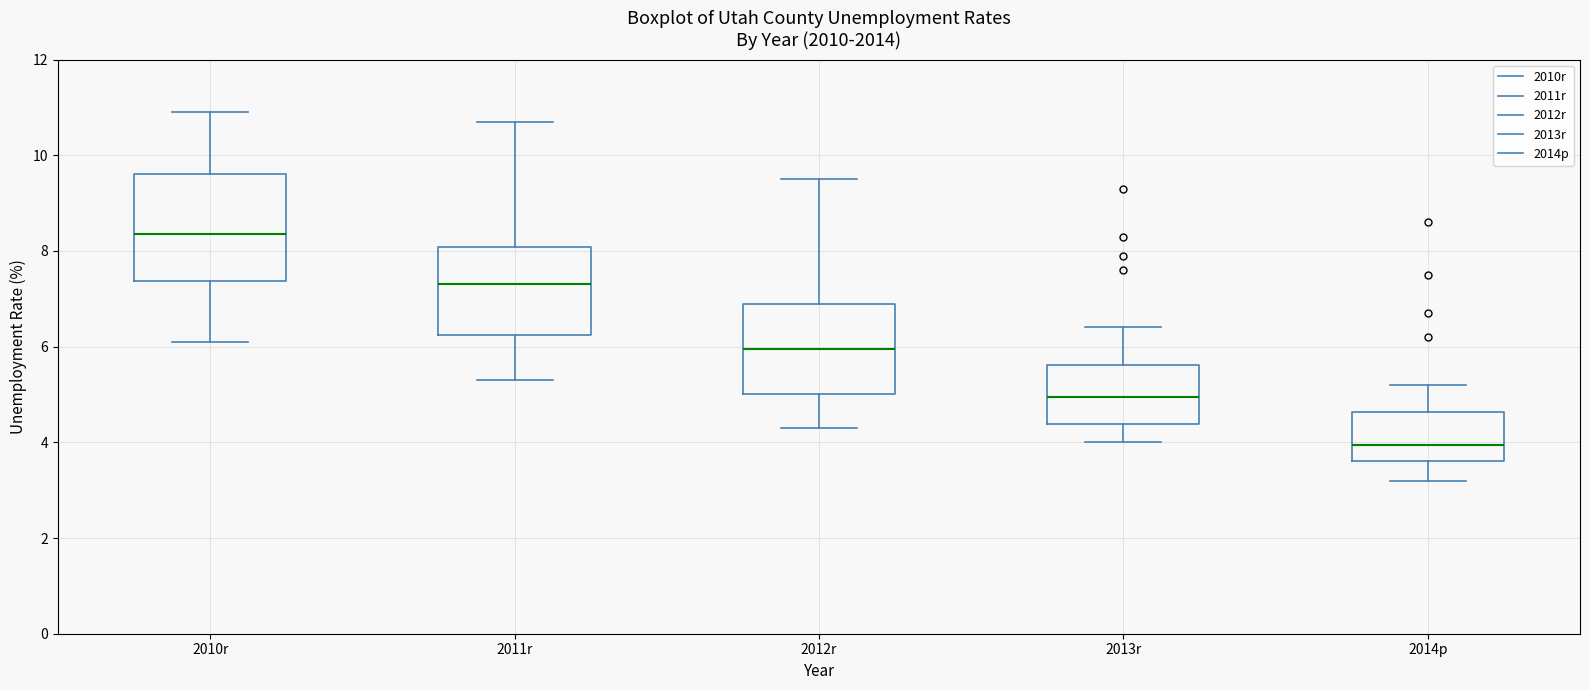

Which box is the tallest, from its lower edge to its upper edge?

2010r